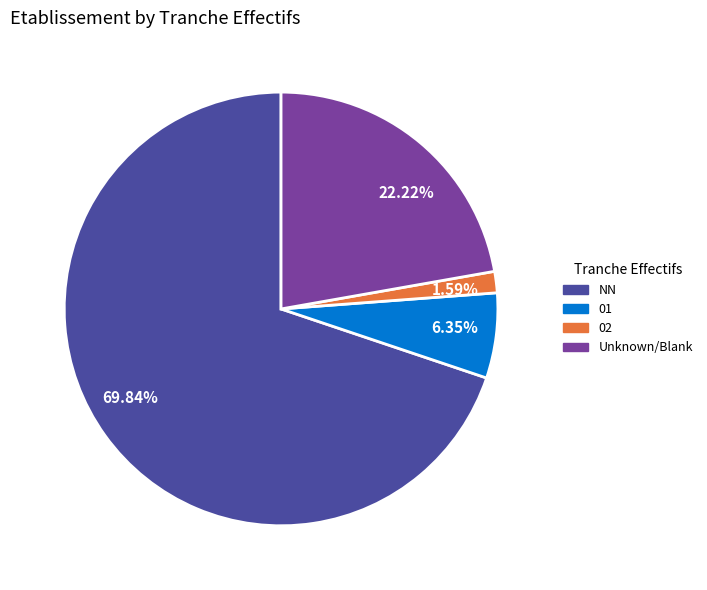

Do 69.84% and 6.35% together represent more than half of the pie?

Yes